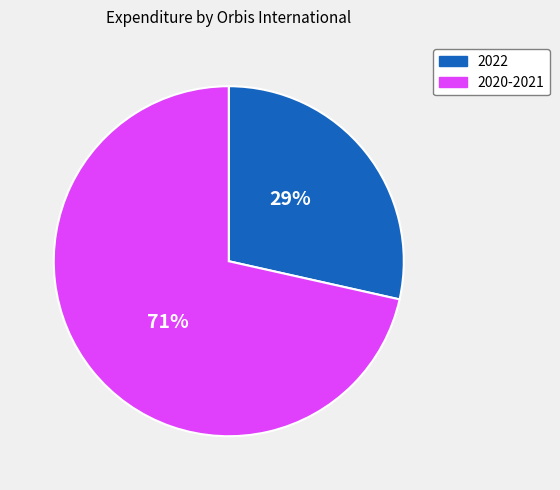

Count the number of slices in the pie.

2